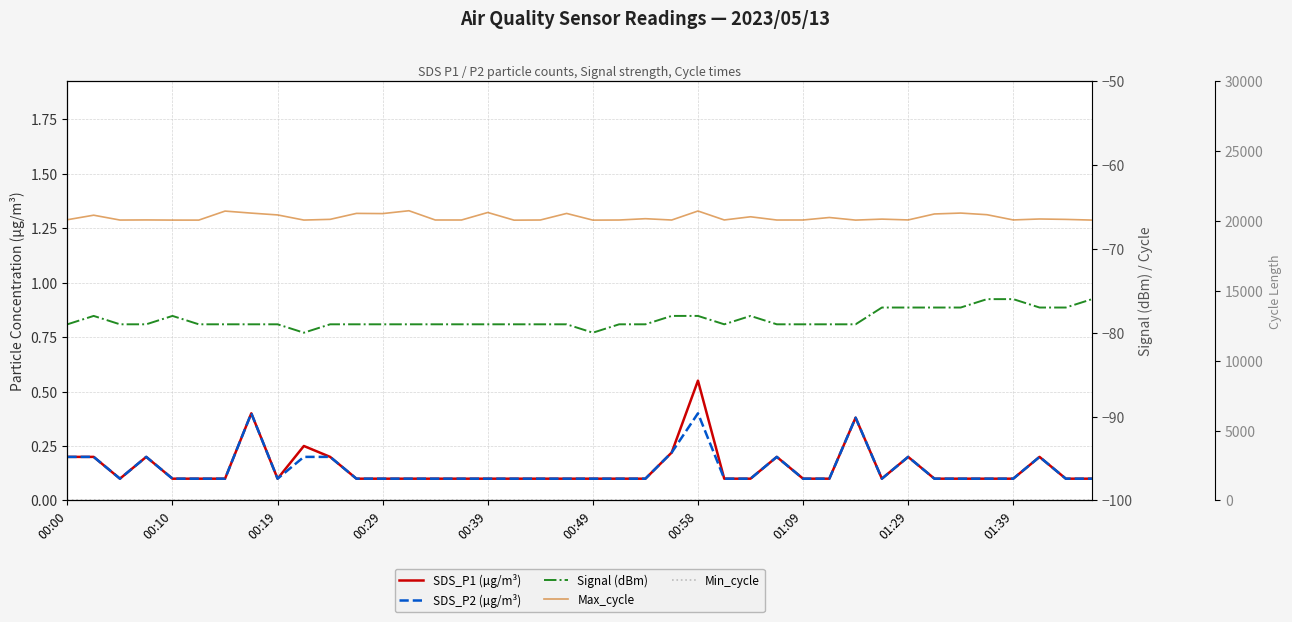

What value does the SDS_P2 (µg/m³) series have at 37?

0.2